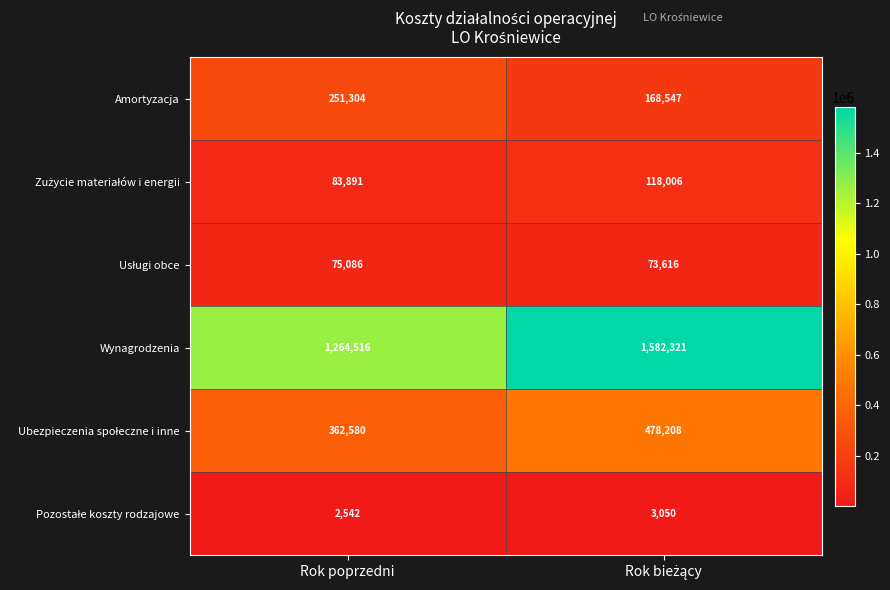

At how many categories does at least one series exceed 1317460?

1